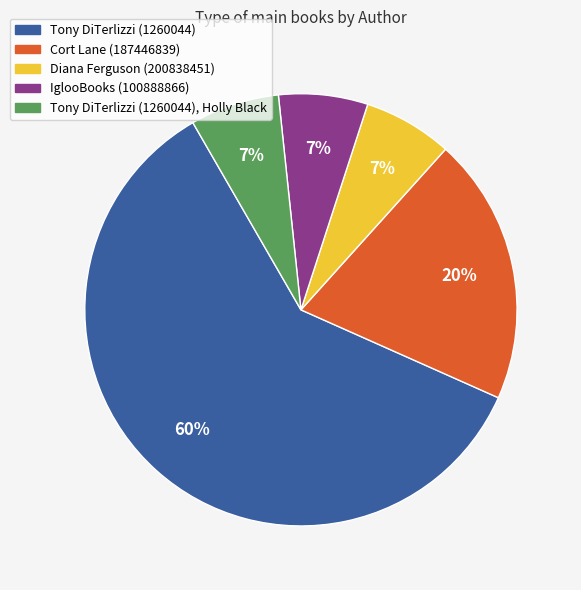

Does any single category account for the majority?

Yes